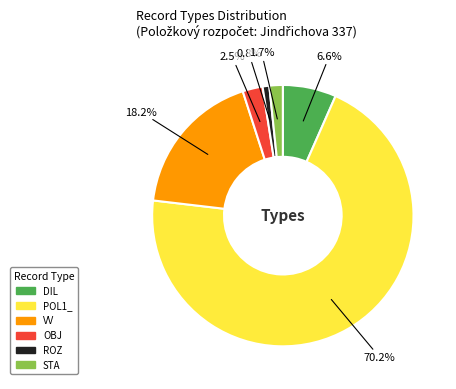

What is the majority slice?

POL1_